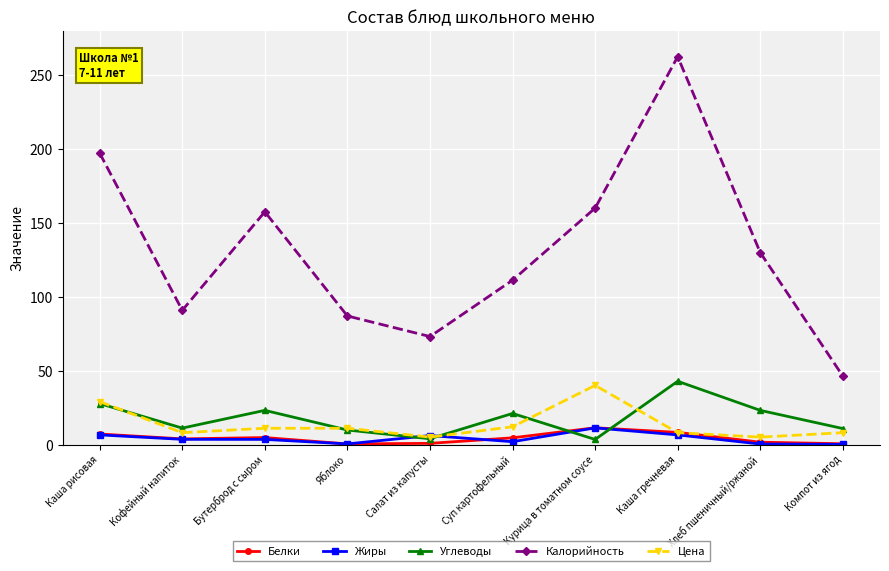

What is the difference between the Цена values at Суп картофельный and Хлеб пшеничный/ржаной?

7.0